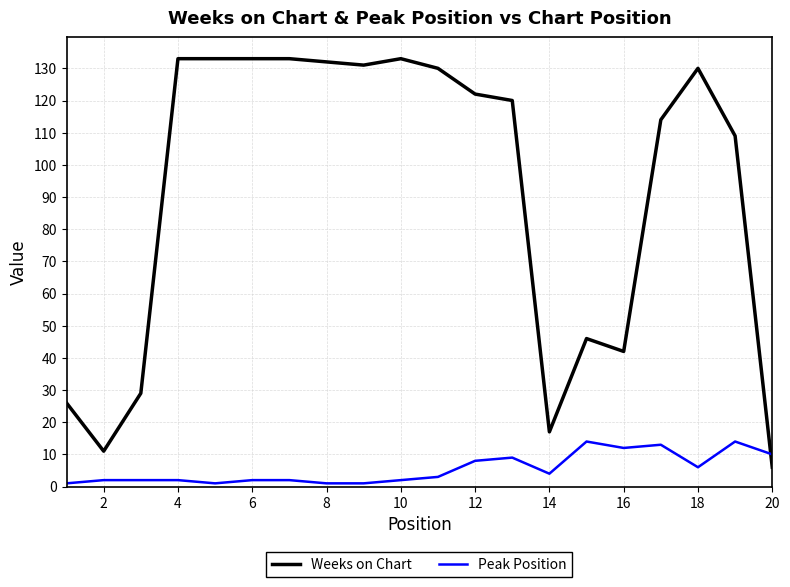

Which series has the widest spread of values?

Weeks on Chart